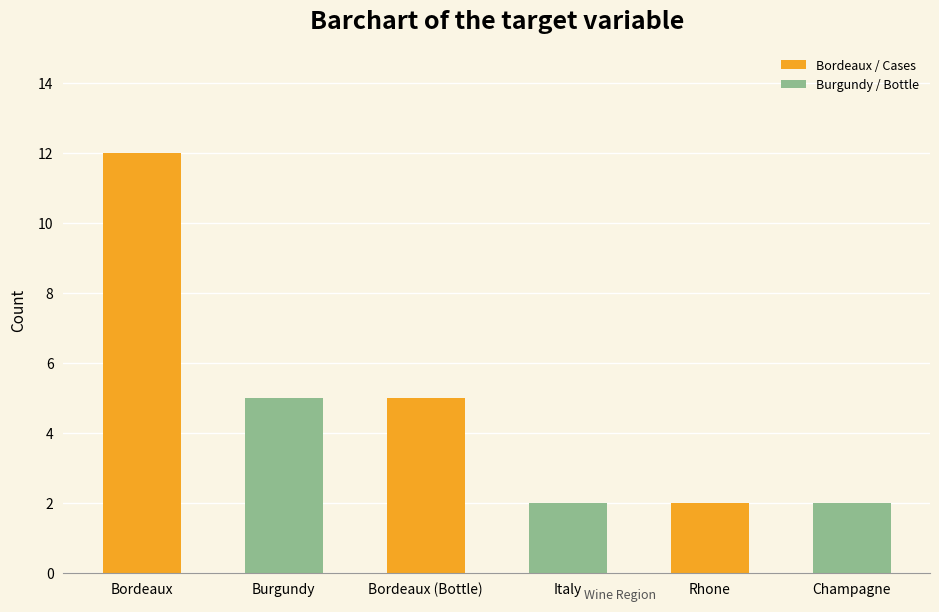

What is the greatest value displayed?

12